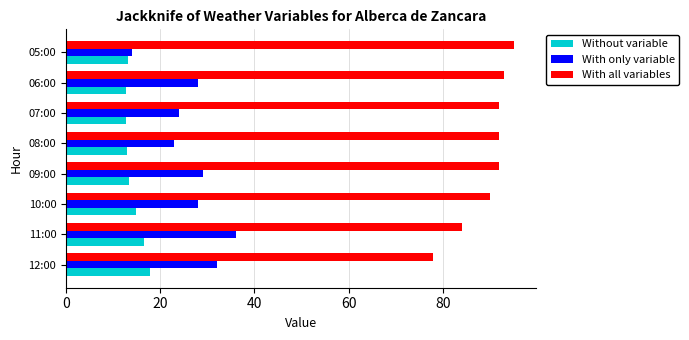

At how many categories does at least one series exceed 87?

6